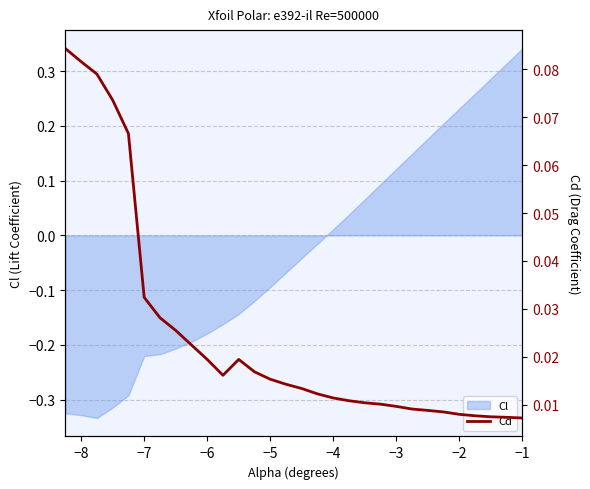

What position from the right is −3?

9